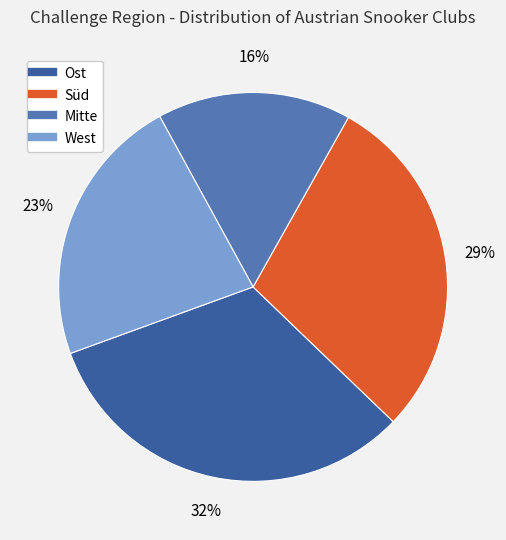

Between Mitte and Süd, which is larger?

Süd